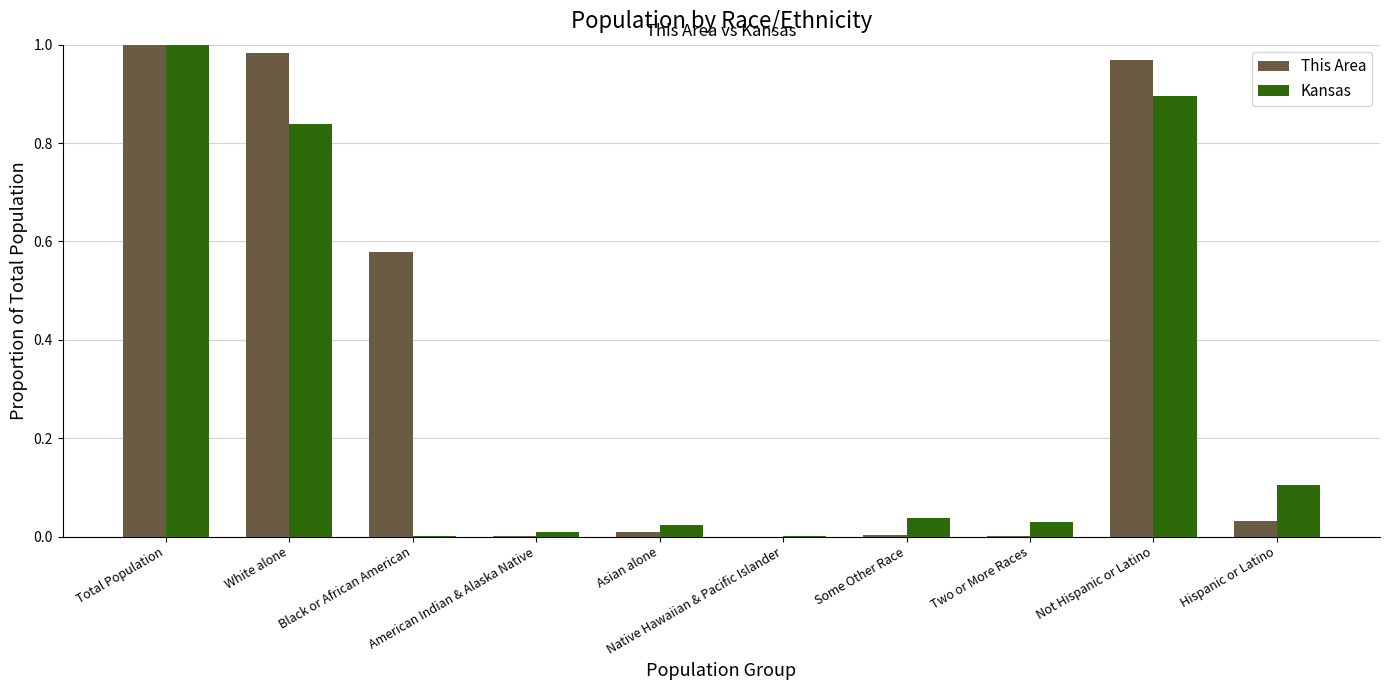

True or false: Kansas has a value of 0.1 at Hispanic or Latino.

True